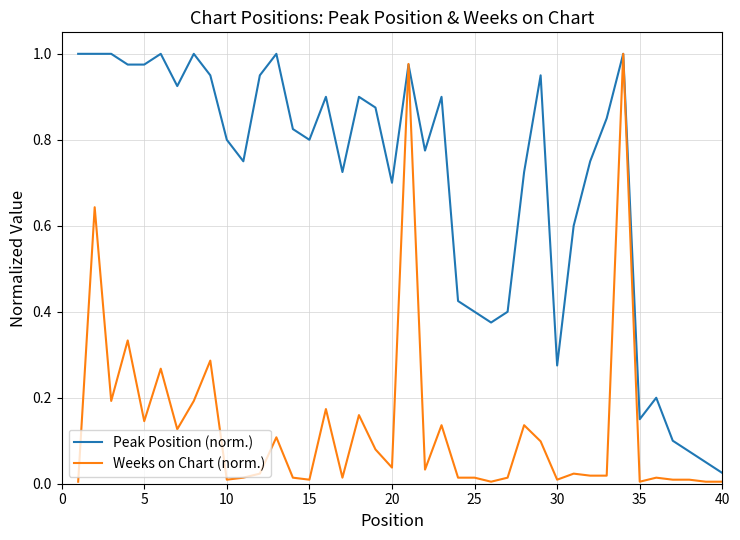

Which series has the largest total across all categories?

Peak Position (norm.)